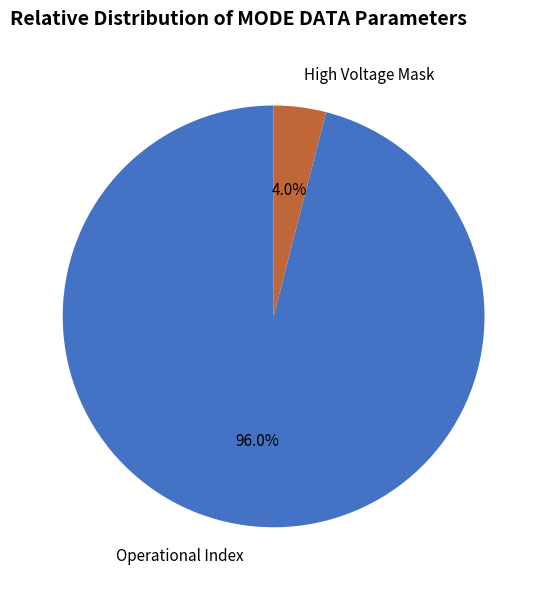

Which has a higher value, High Voltage Mask or Operational Index?

Operational Index